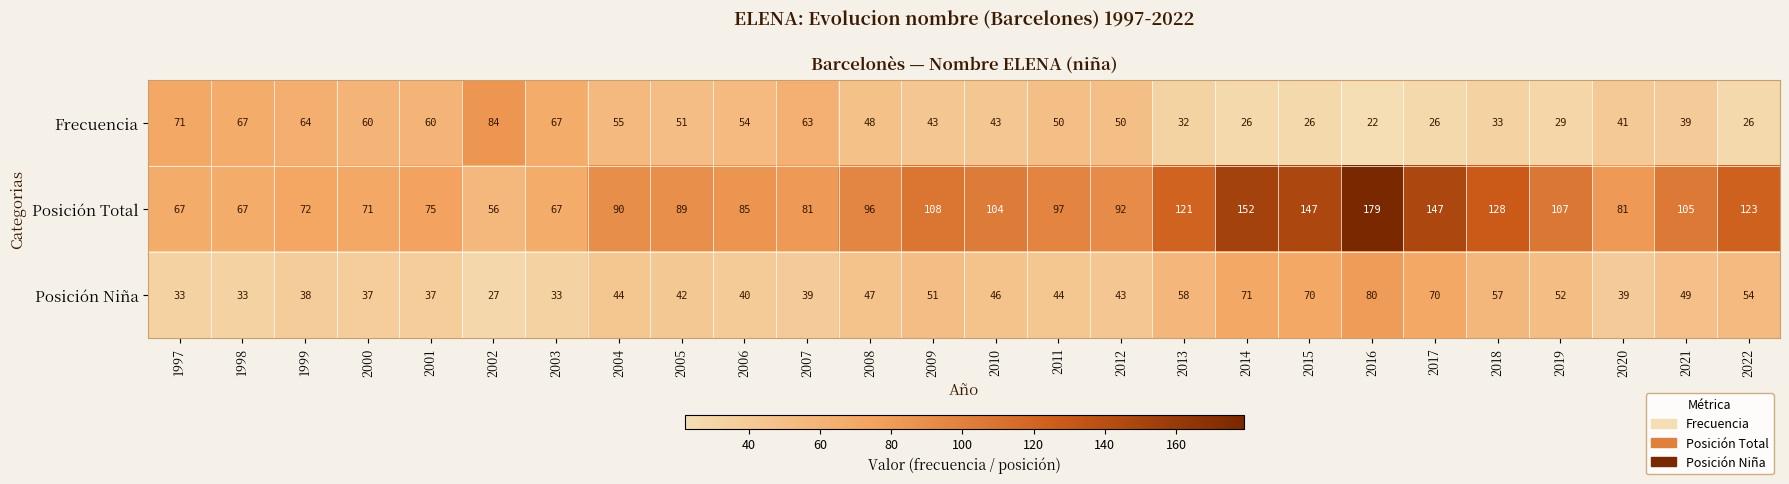

What is the approximate value of Posición Total at 2001, to the nearest 10?

80